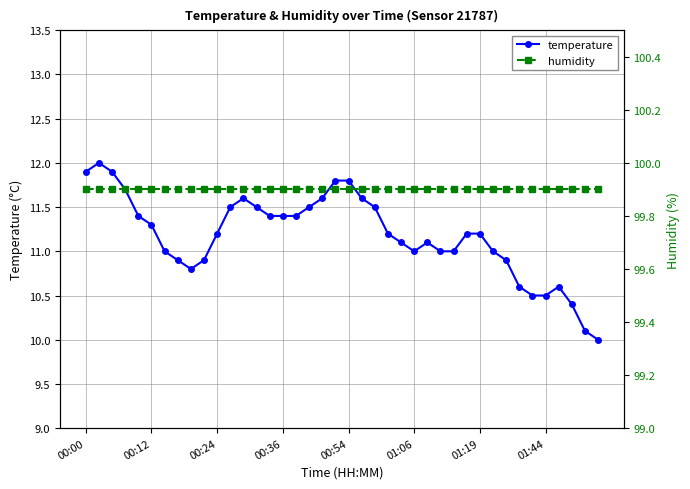

True or false: humidity and temperature cross at least once.

False